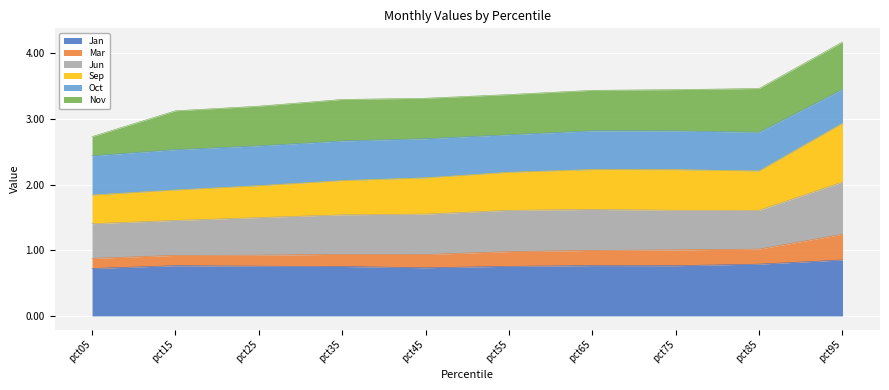

Where is the first local maximum for Sep?

pct65